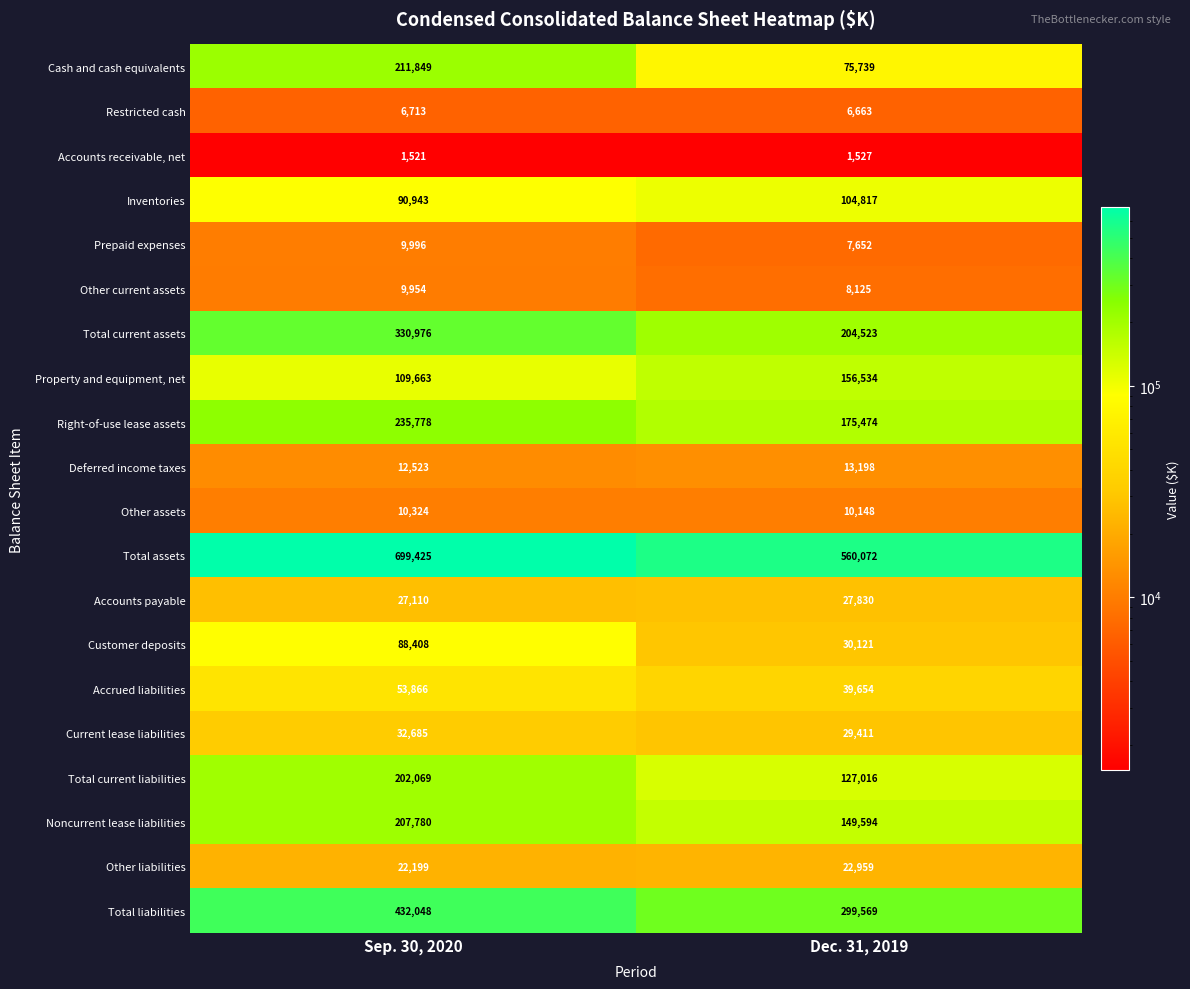

Which series has the largest total across all categories?

Total assets